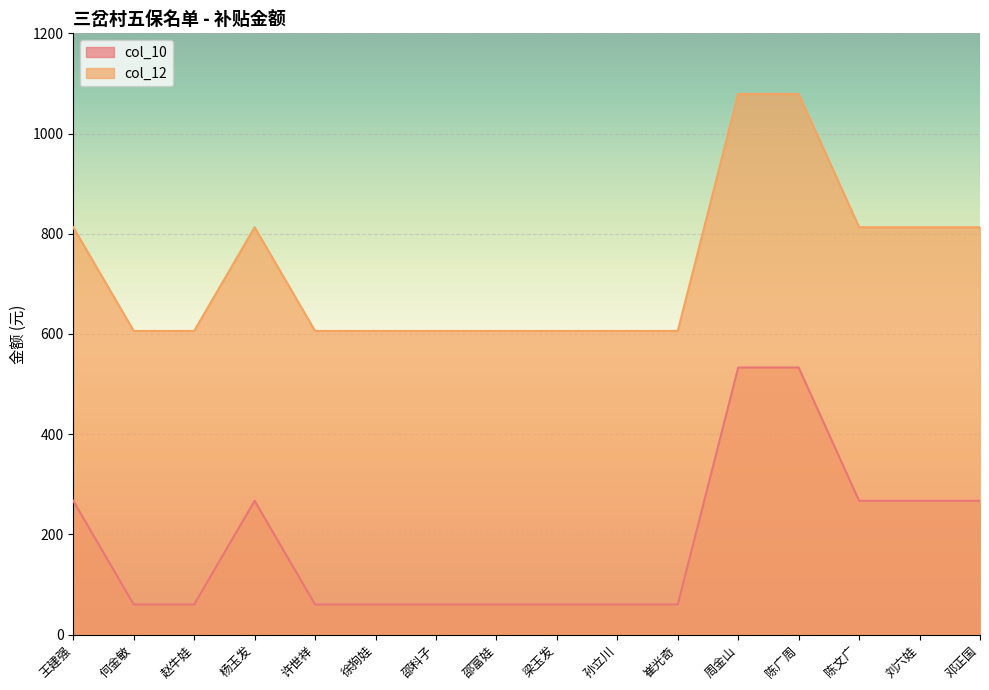

What are all the series names shown in the legend?

col_10, col_12